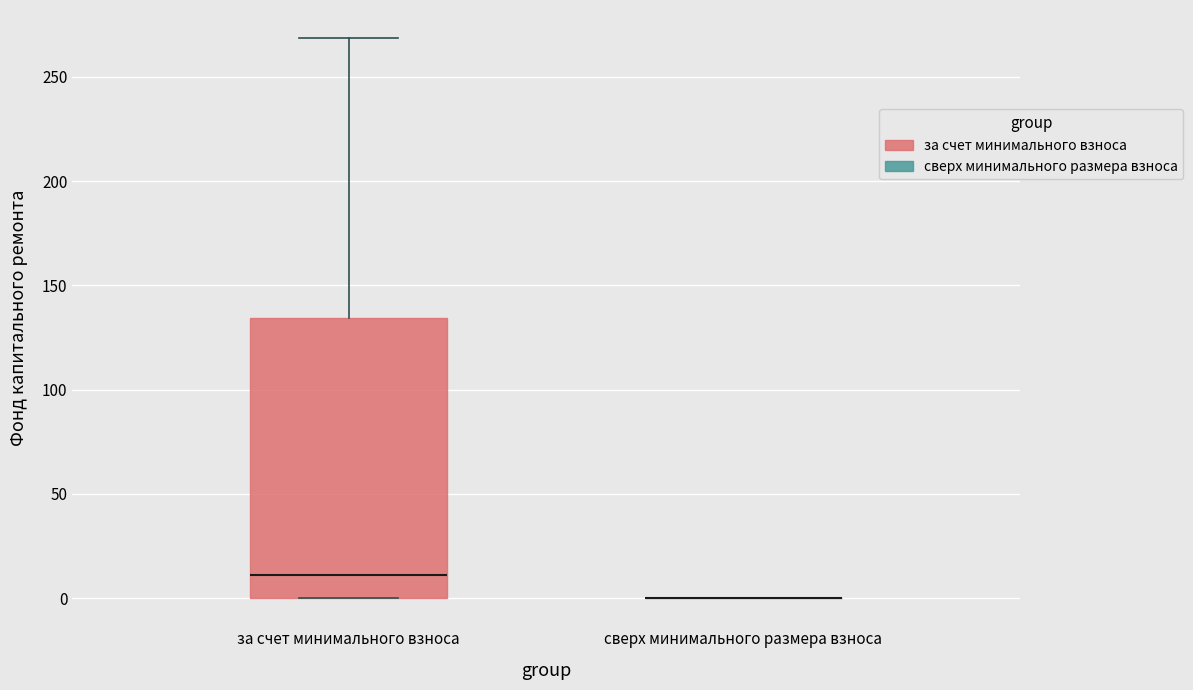

Which box is the tallest, from its lower edge to its upper edge?

за счет минимального взноса